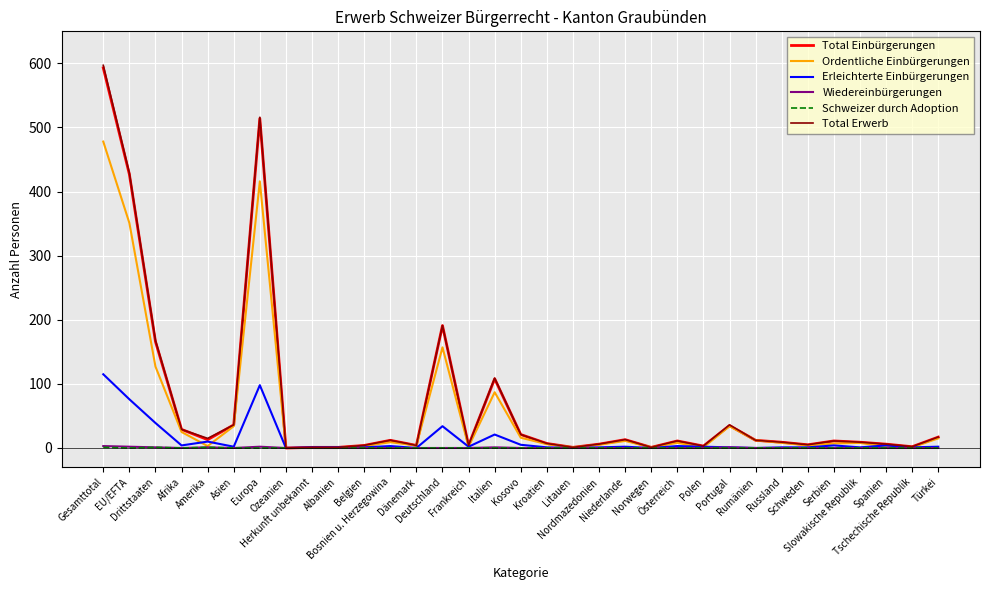

What is the difference between the maximum and minimum values in the Total Einbürgerungen series?

593